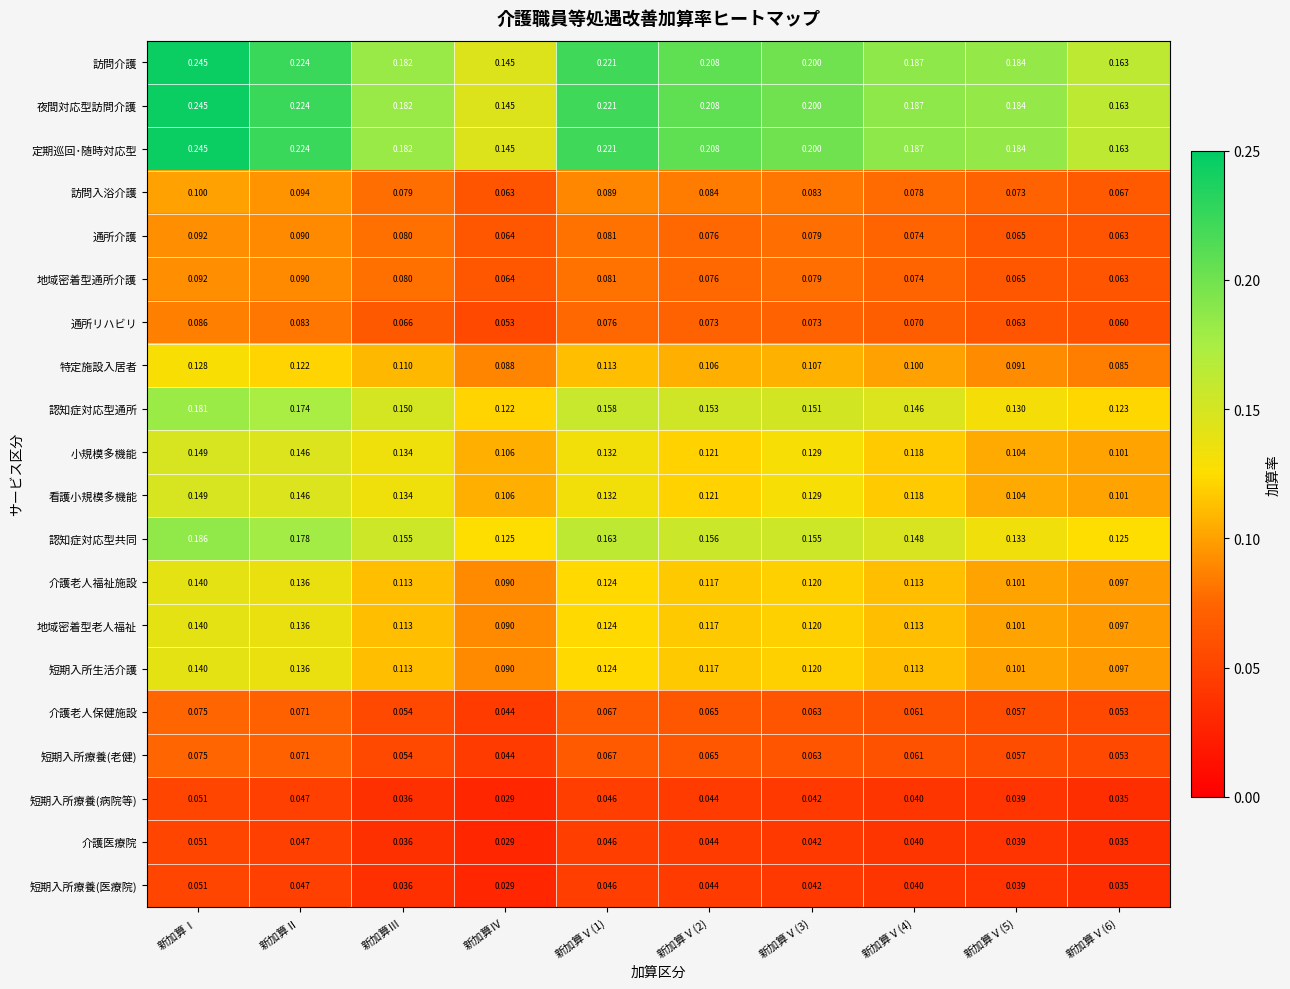

At which label is 夜間対応型訪問介護 closest to 0?

新加算Ⅳ